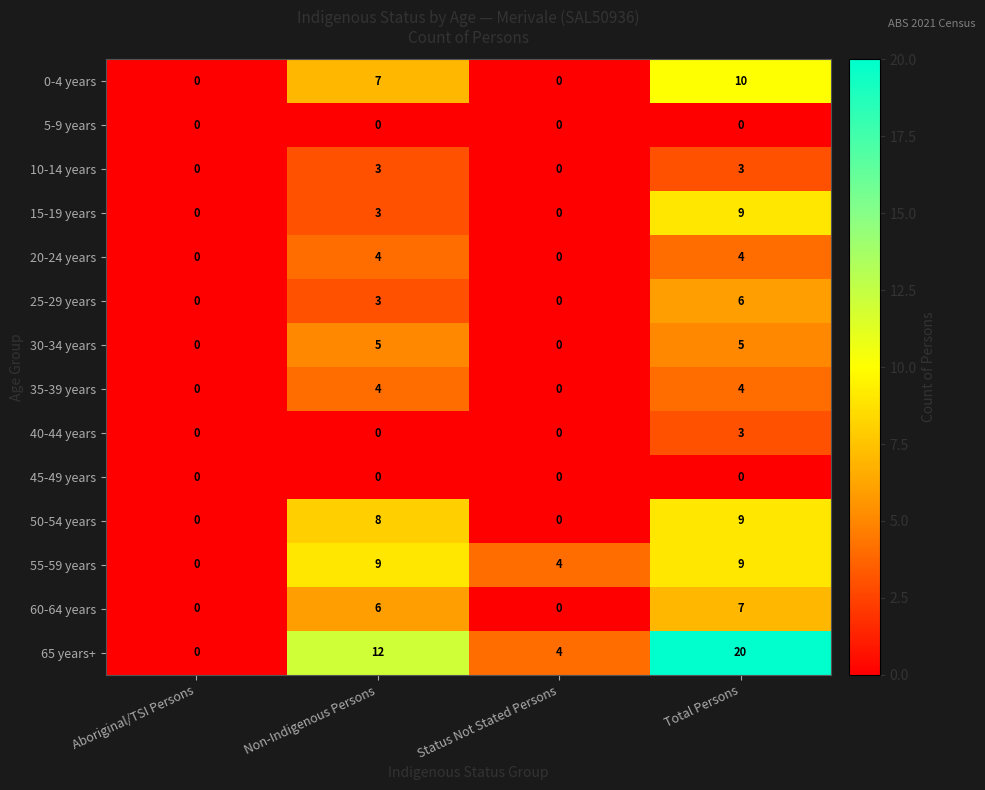

Is it true that 0-4 years equals 0 at Aboriginal/TSI Persons?

True